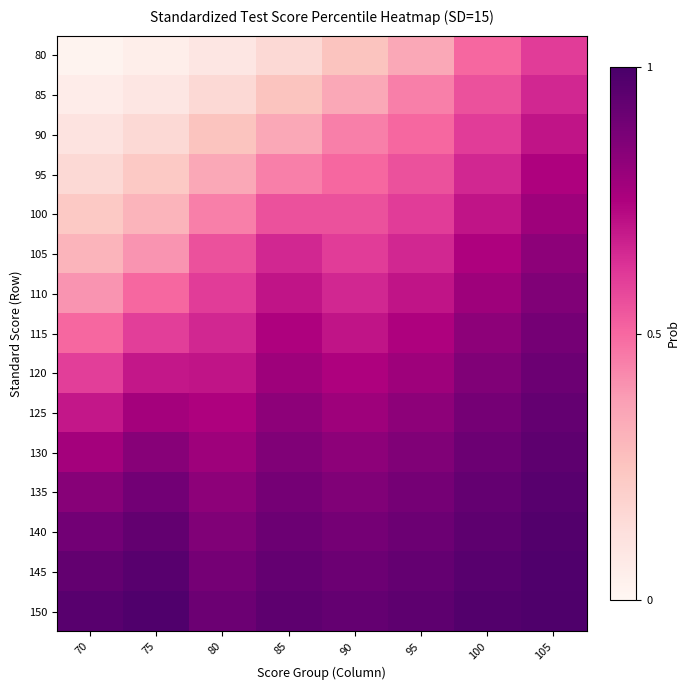

Which series has the largest total across all categories?

150